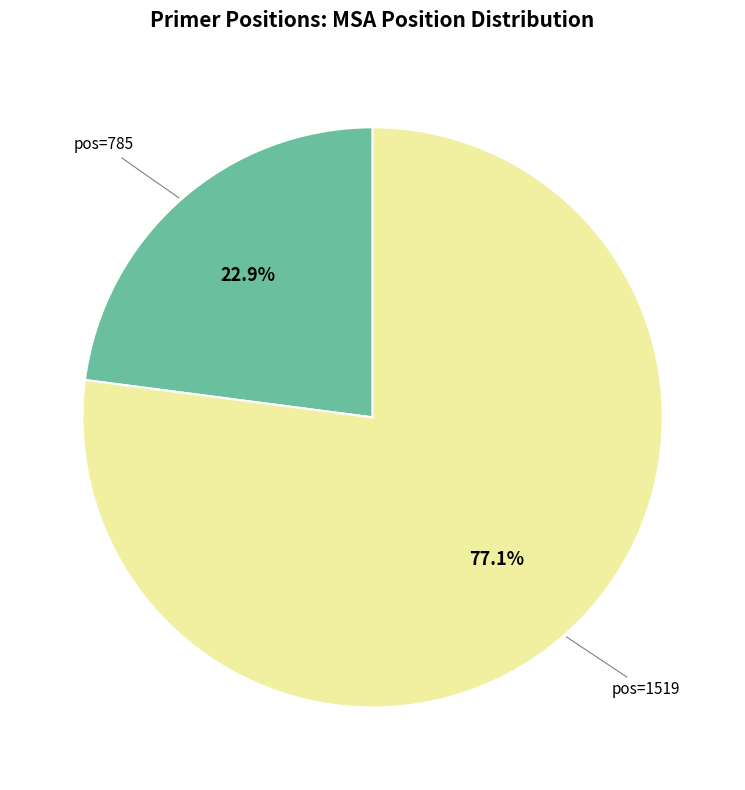

Does any single category account for the majority?

Yes